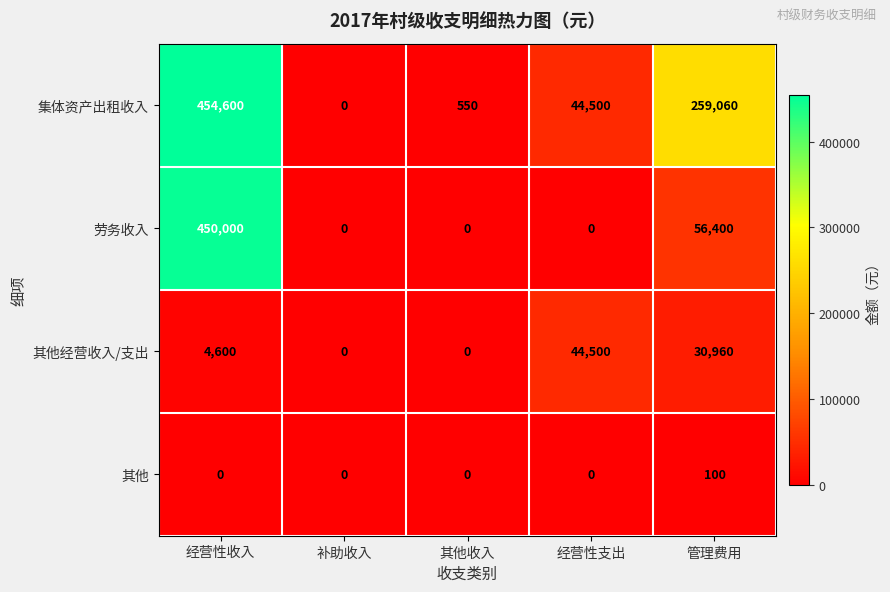

Which series has the widest spread of values?

集体资产出租收入